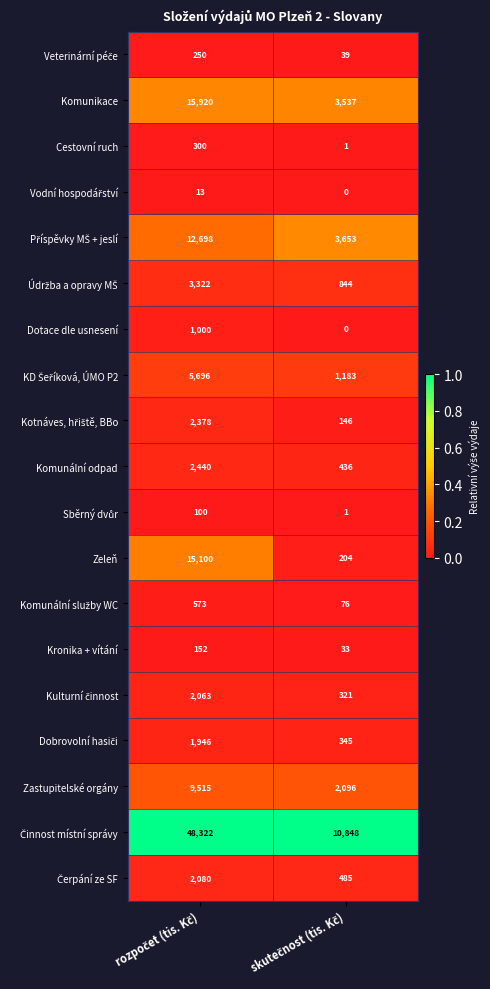

What is the maximum value shown in the chart?

48322